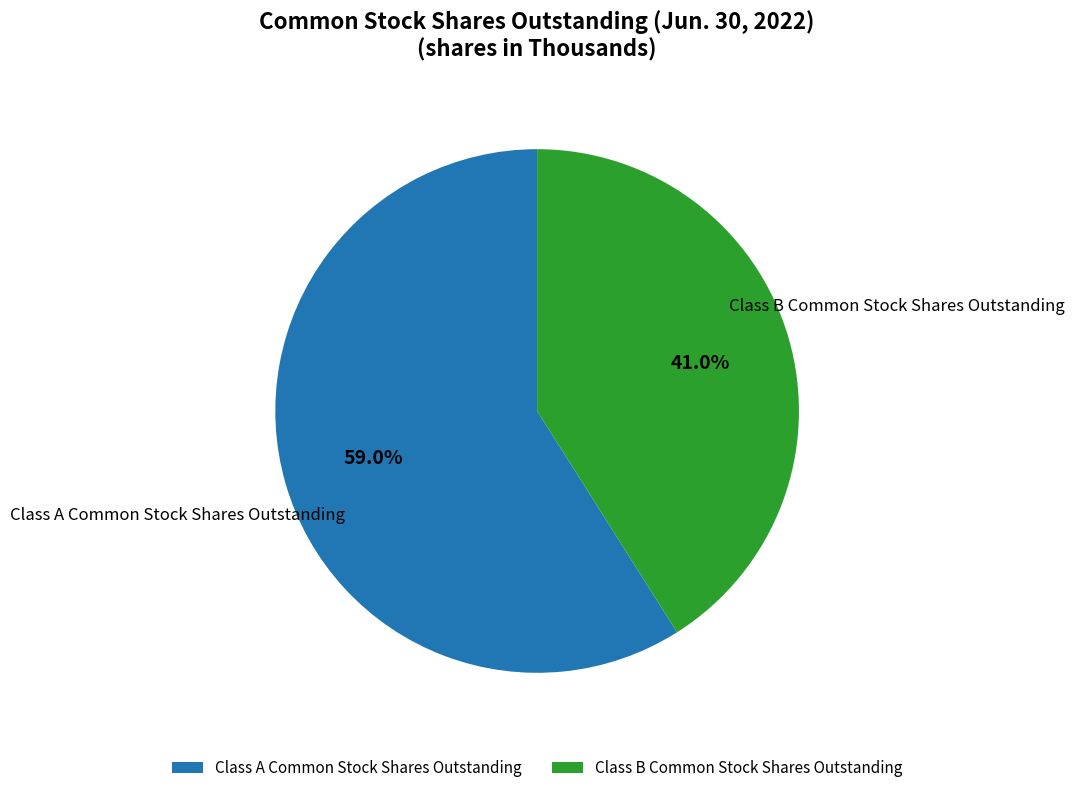

To the nearest percent, what is the average slice percentage?

50%